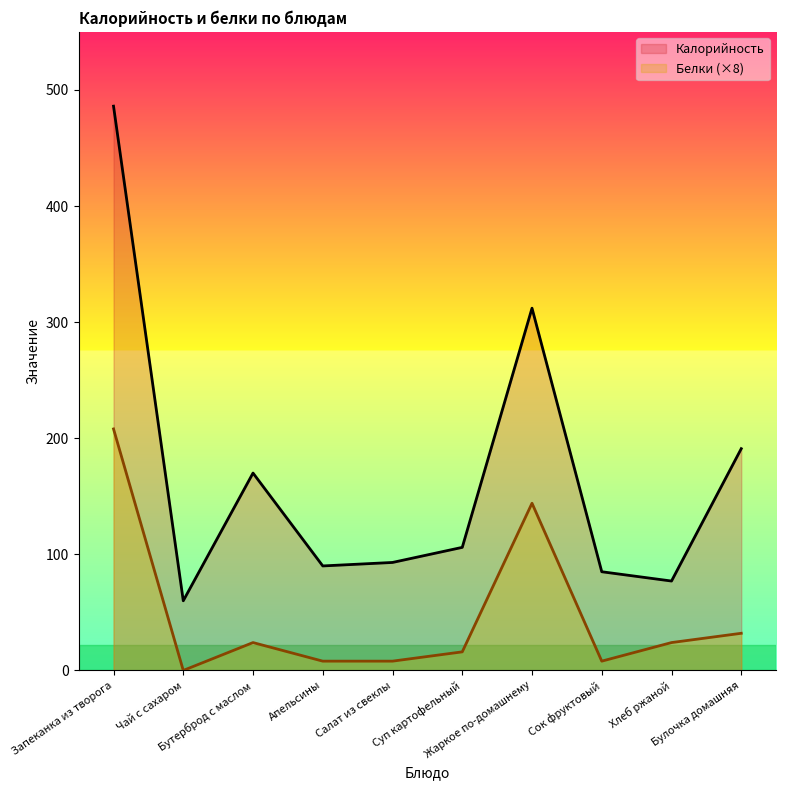

In Калорийность, how many points are lower than both neighbors (excluding endpoints)?

3